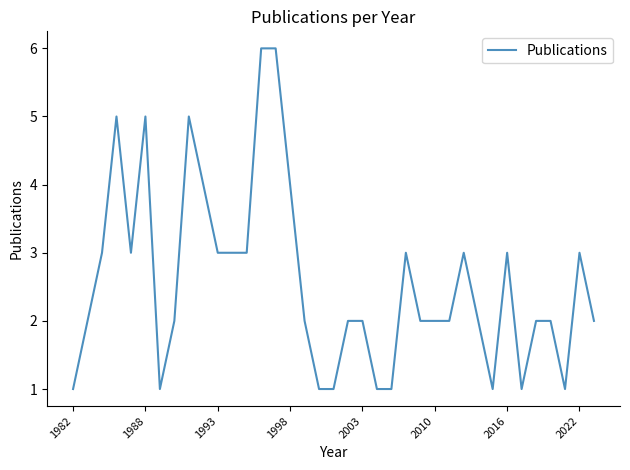

What is the difference between the maximum and minimum values?

5